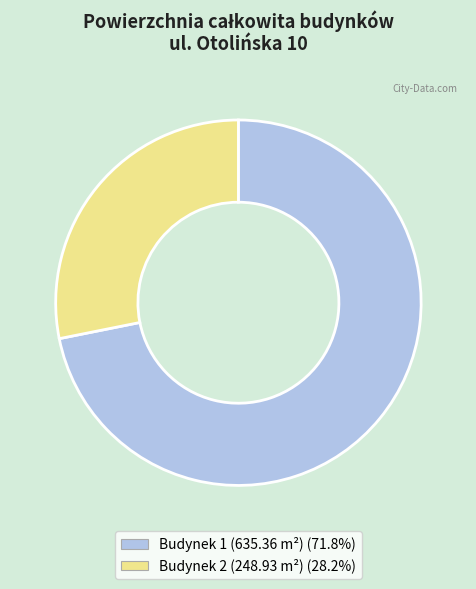

Is there any slice that represents more than half of the pie?

Yes